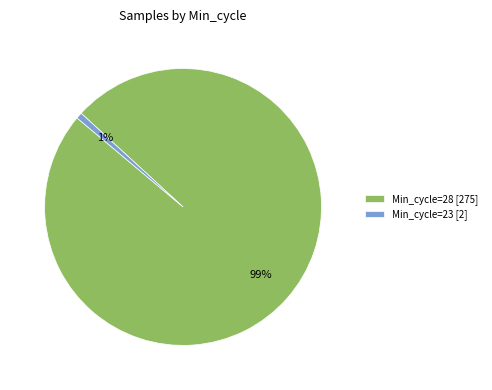

What percentage is the Min_cycle=28 [275] slice, to the nearest percent?

99%